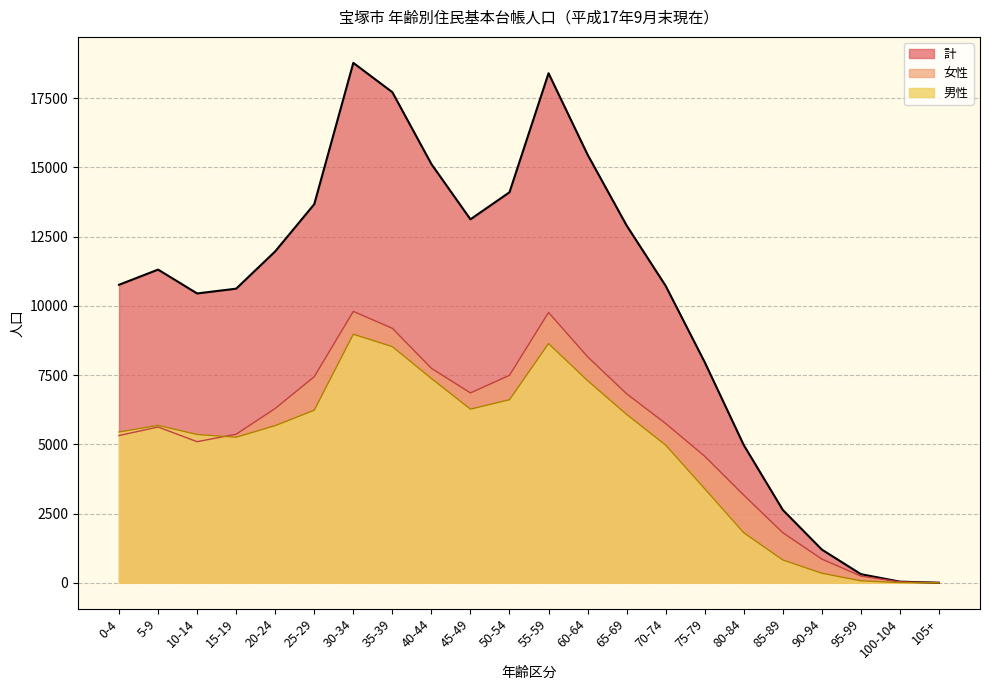

Count the number of data series in this chart.

3